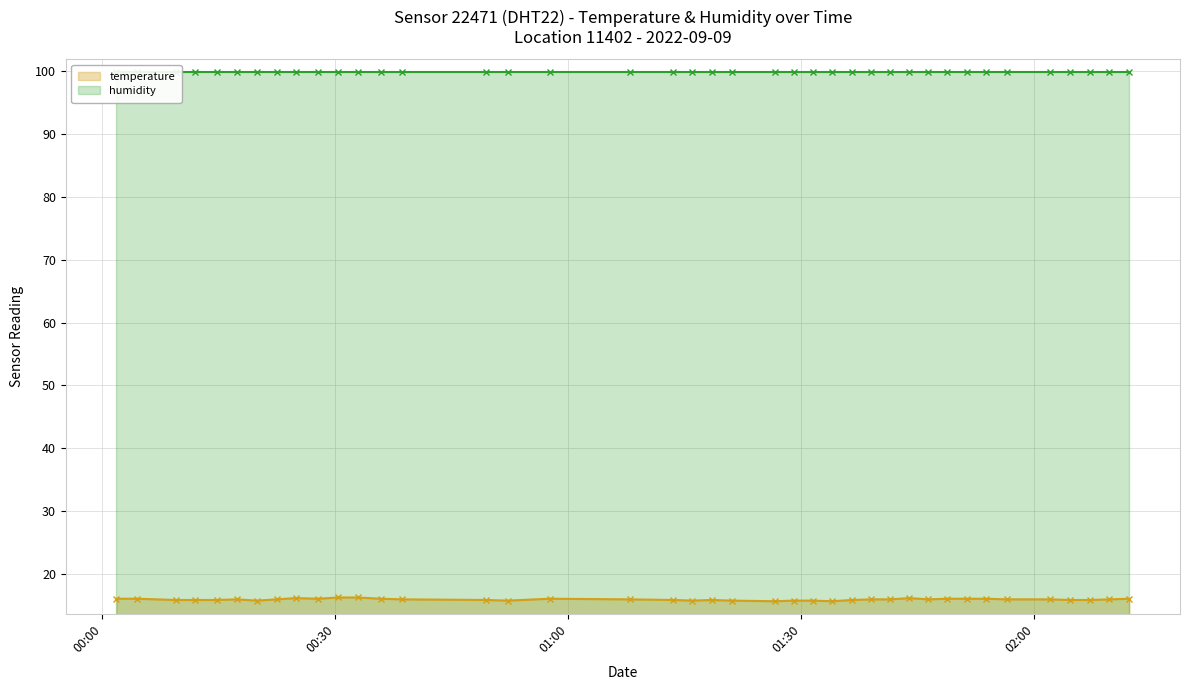

What is the value of the temperature point at the 22nd from the left?

15.7